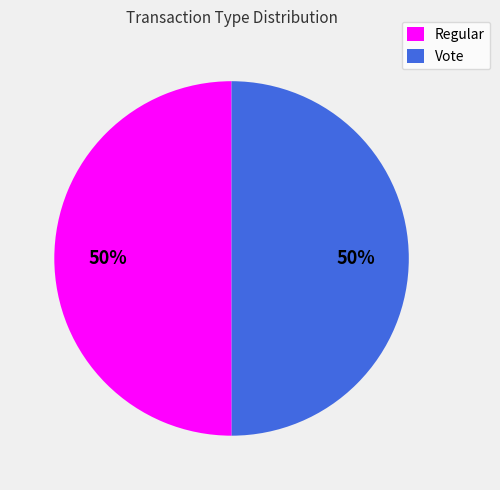

Count the number of slices in the pie.

2